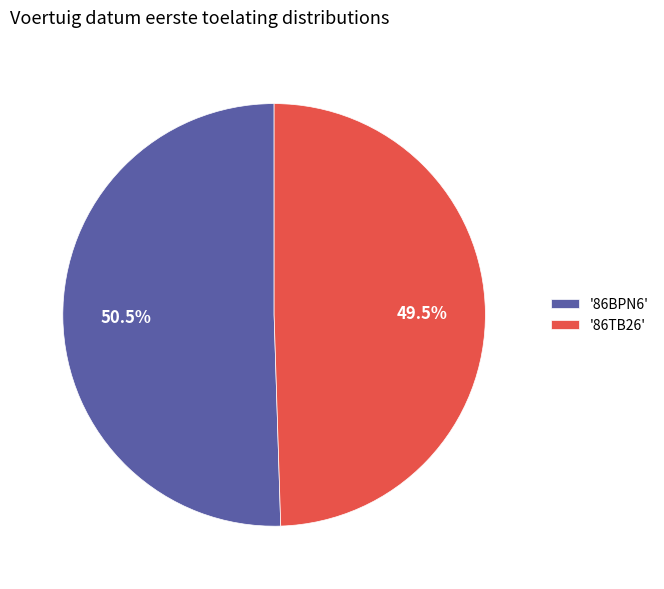

Count the number of slices in the pie.

2